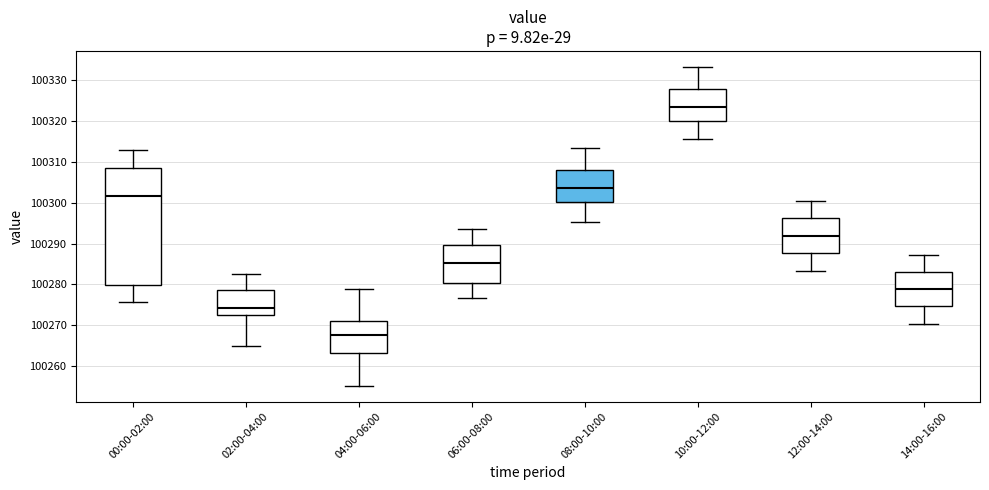

Which box has the lowest median line?

04:00-06:00